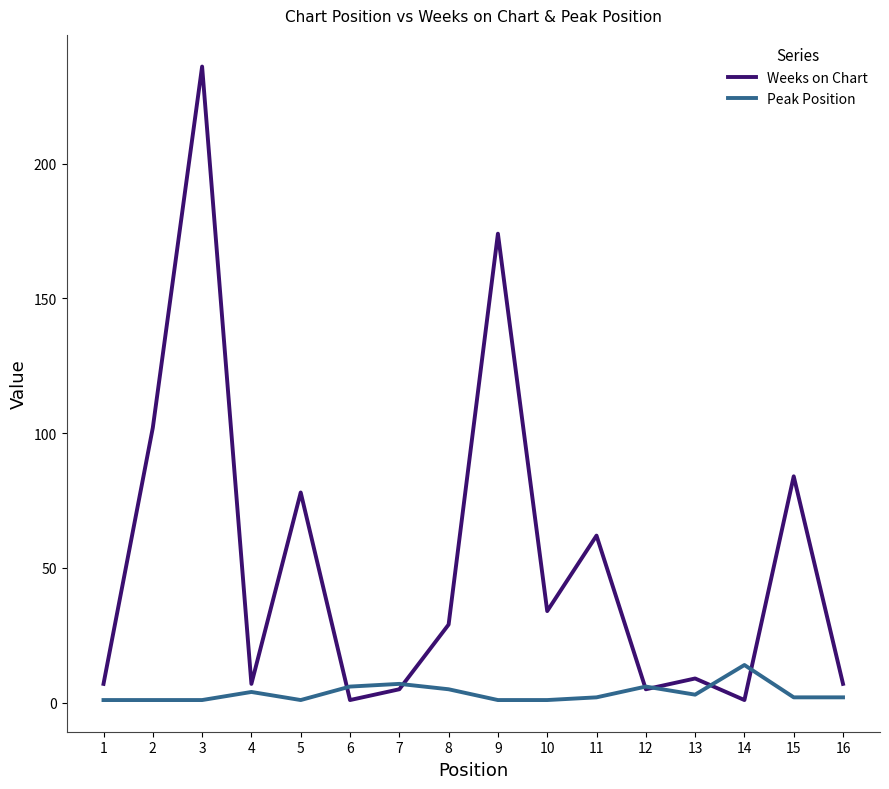

Where is Weeks on Chart nearest to the value 118?

2